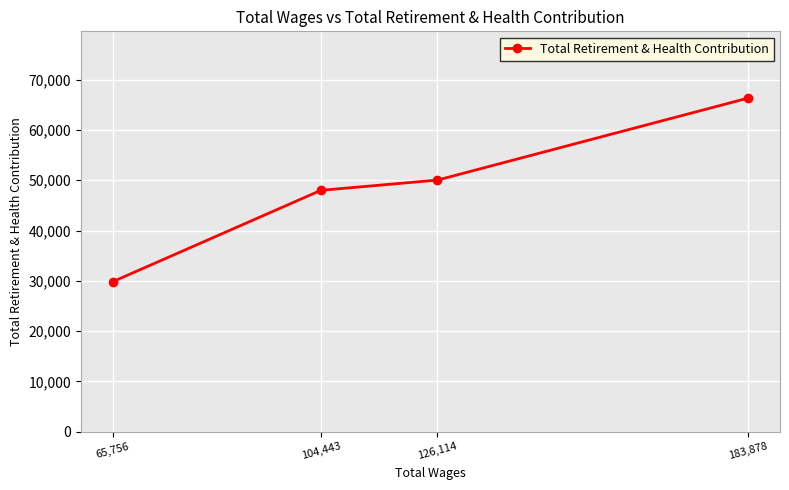

What is the difference between the maximum and minimum values?

36538